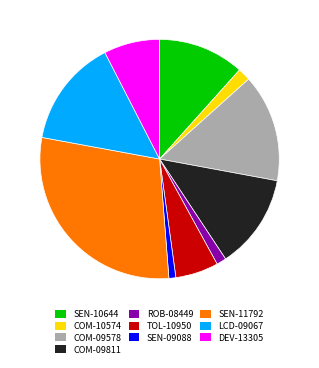

True or false: SEN-09088 accounts for 9% of the total.

False